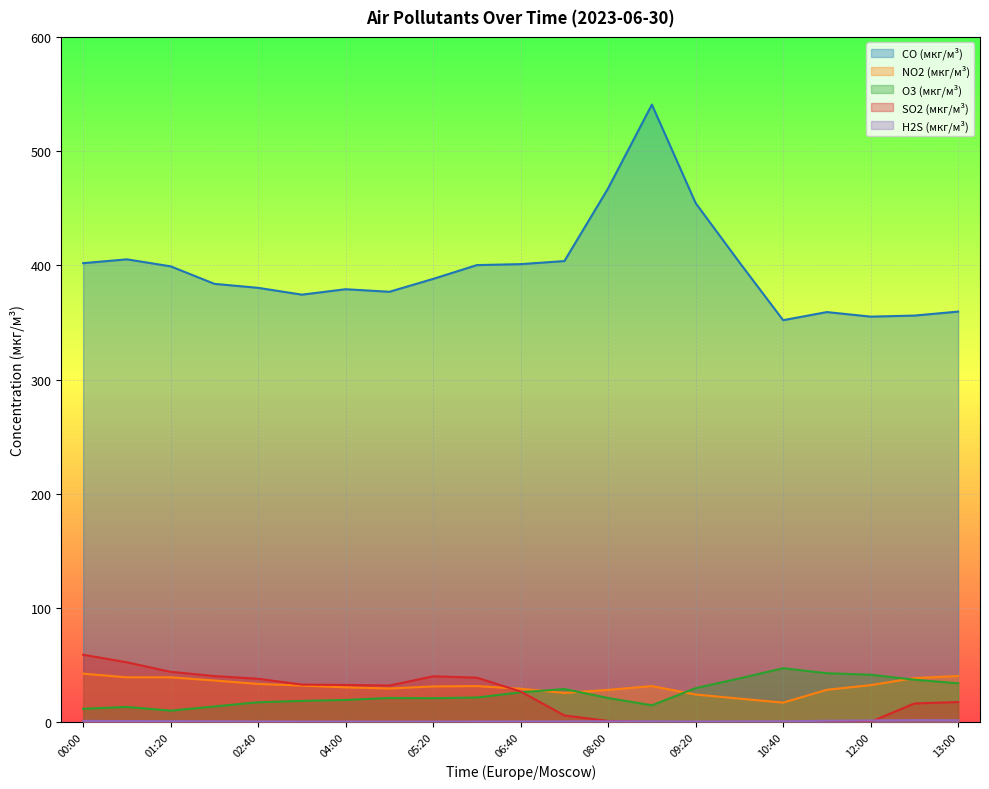

What is the average value of the O3 (мкг/м³) series?

25.3